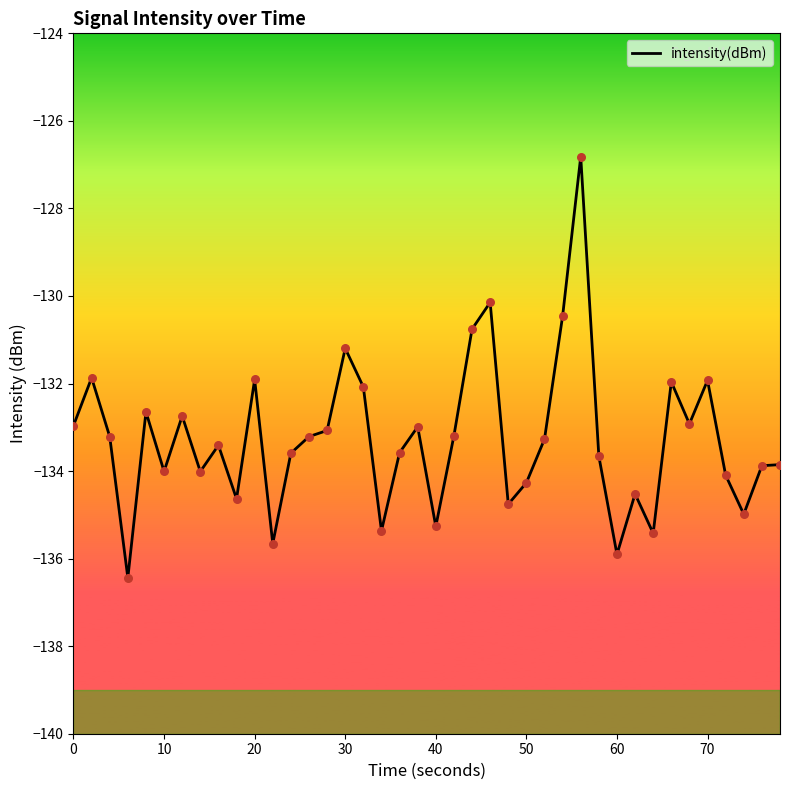

What is the difference between the maximum and minimum values?

9.6